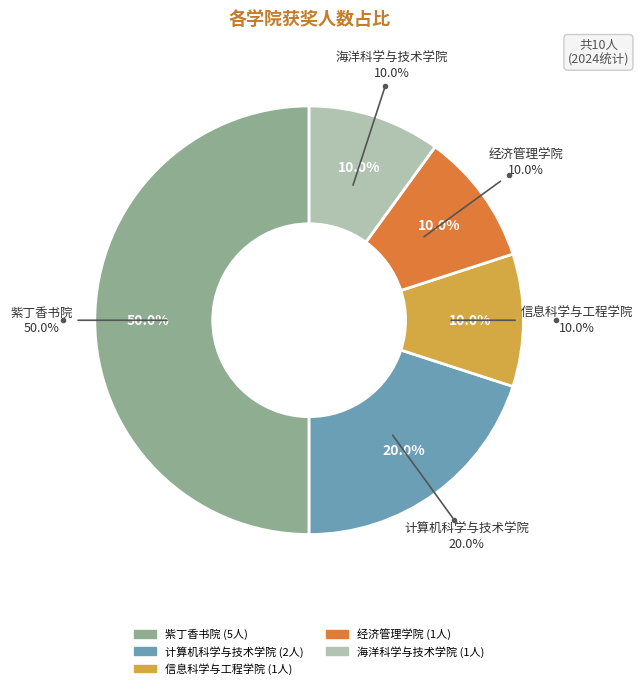

Which category has the biggest portion of the pie?

紫丁香书院